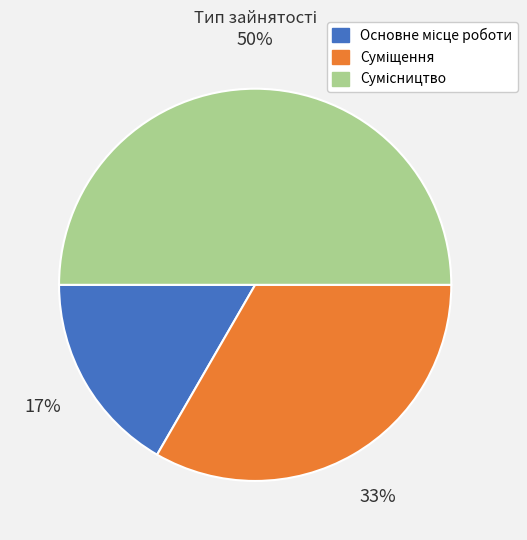

To the nearest percent, what is the average slice percentage?

33%